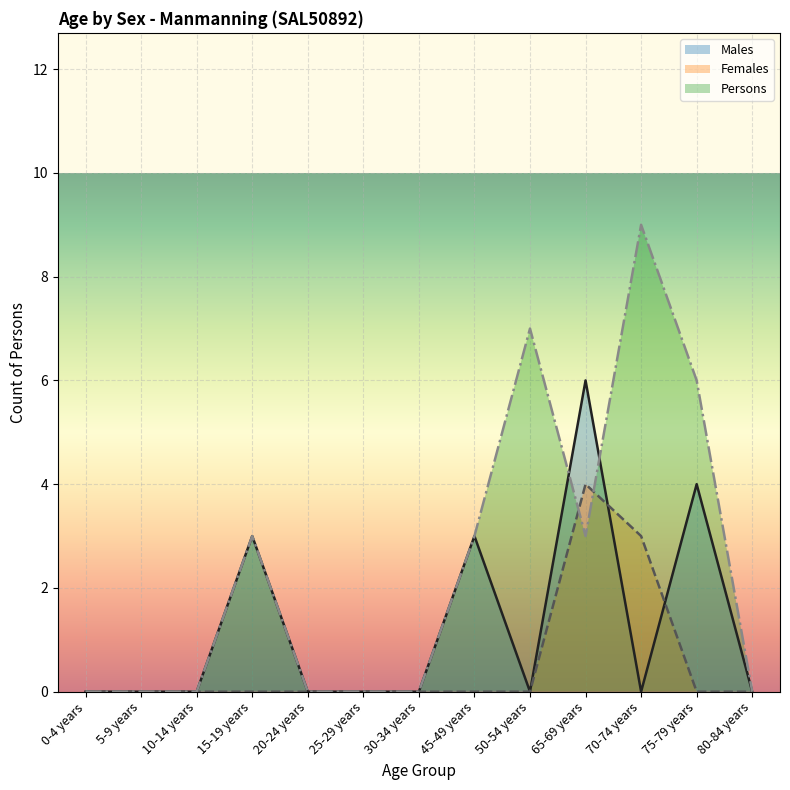

What is the label of the 10th point from the right?

15-19 years